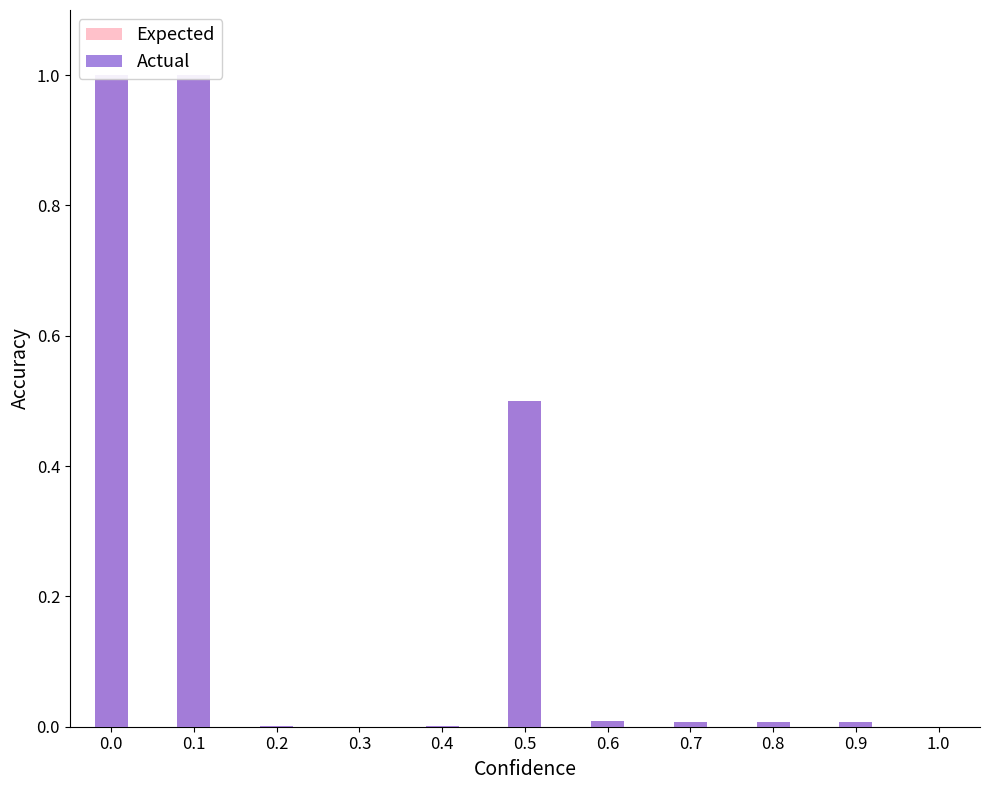

The Expected series shows 0.0 at 0.6. True or false?

True